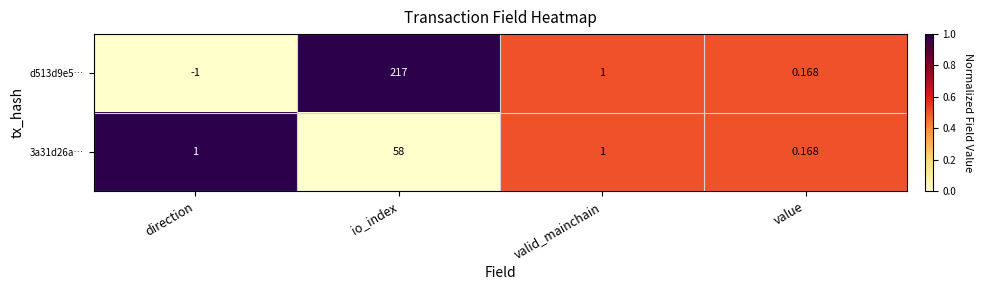

Which series has the largest range (max minus min)?

d513d9e5…